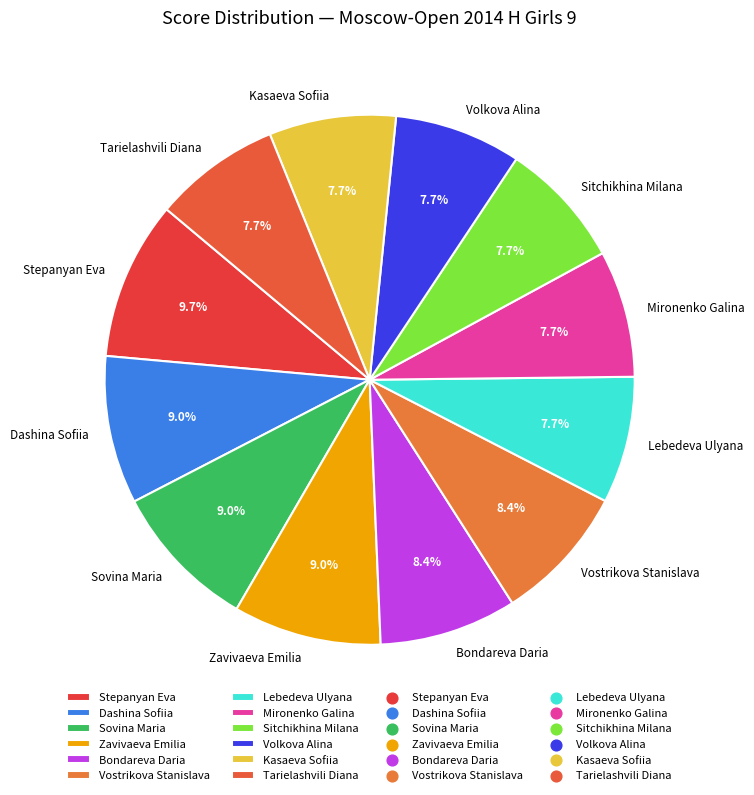

True or false: Sovina Maria accounts for 1% of the total.

False